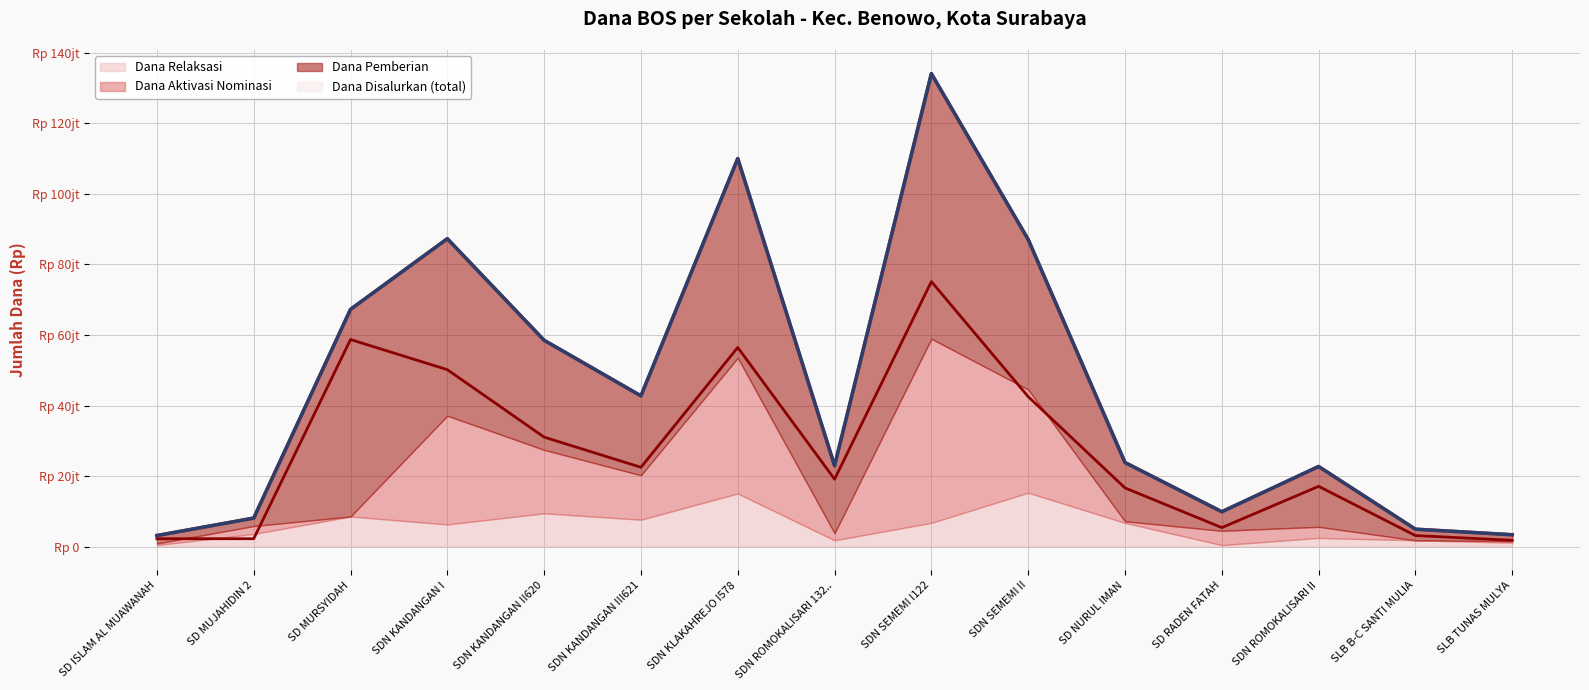

How many lines are shown in the chart?

2